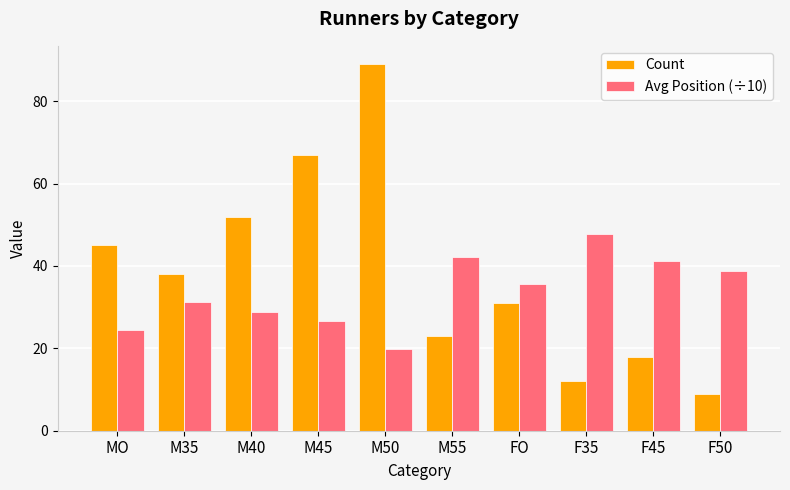

What are all the series names shown in the legend?

Count, Avg Position (÷10)